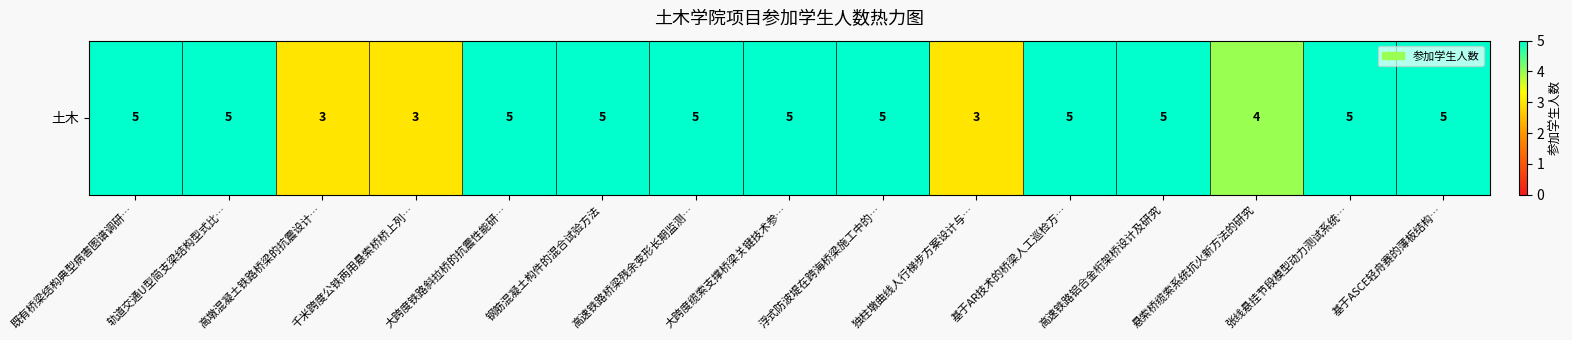

What is the difference between the maximum and minimum values?

2